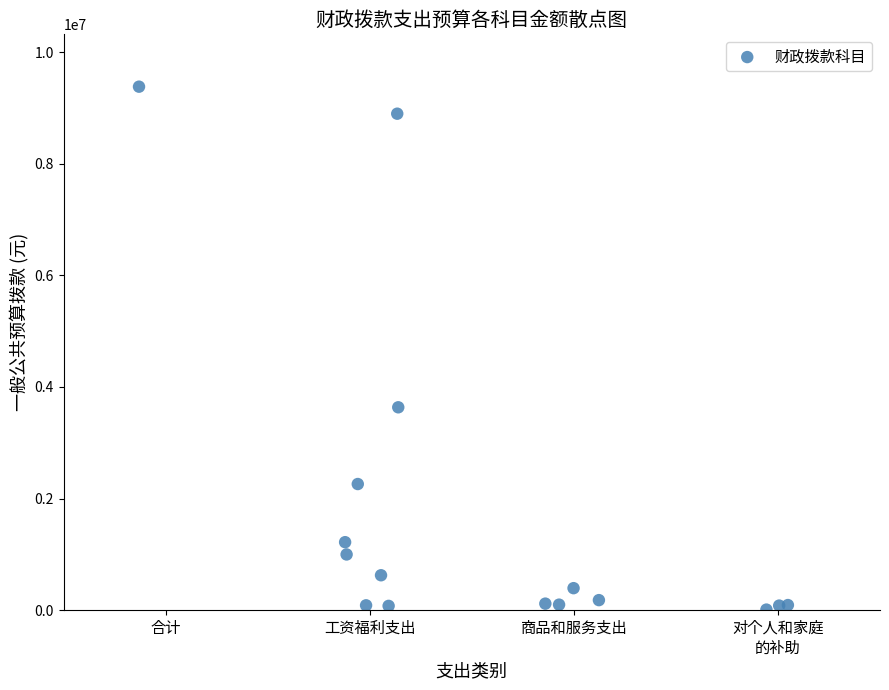

What Y value in the scatter plot is closest to 4695467?

3635208.0